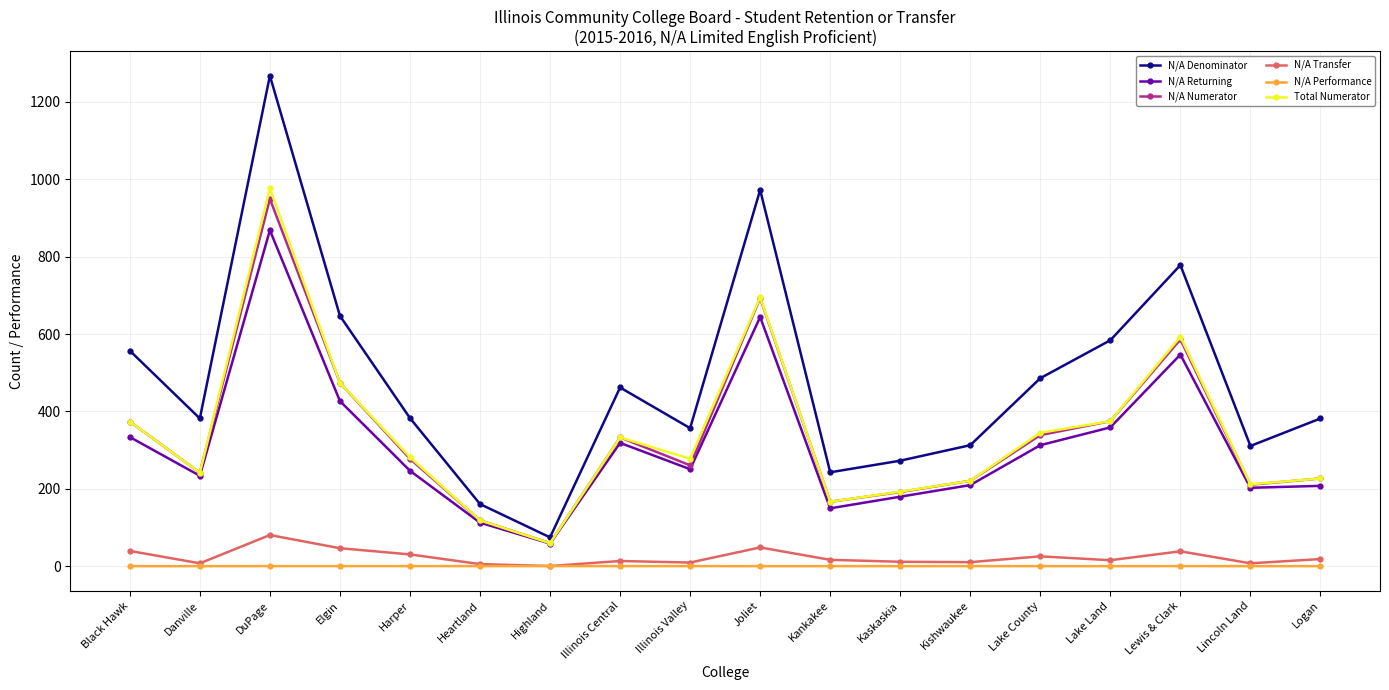

What is the value of the N/A Returning point at the 12th from the left?

180.0